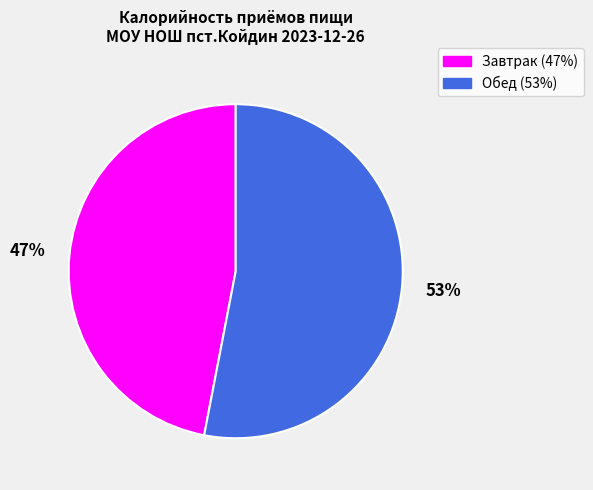

Does Обед represent more than half of the total?

Yes